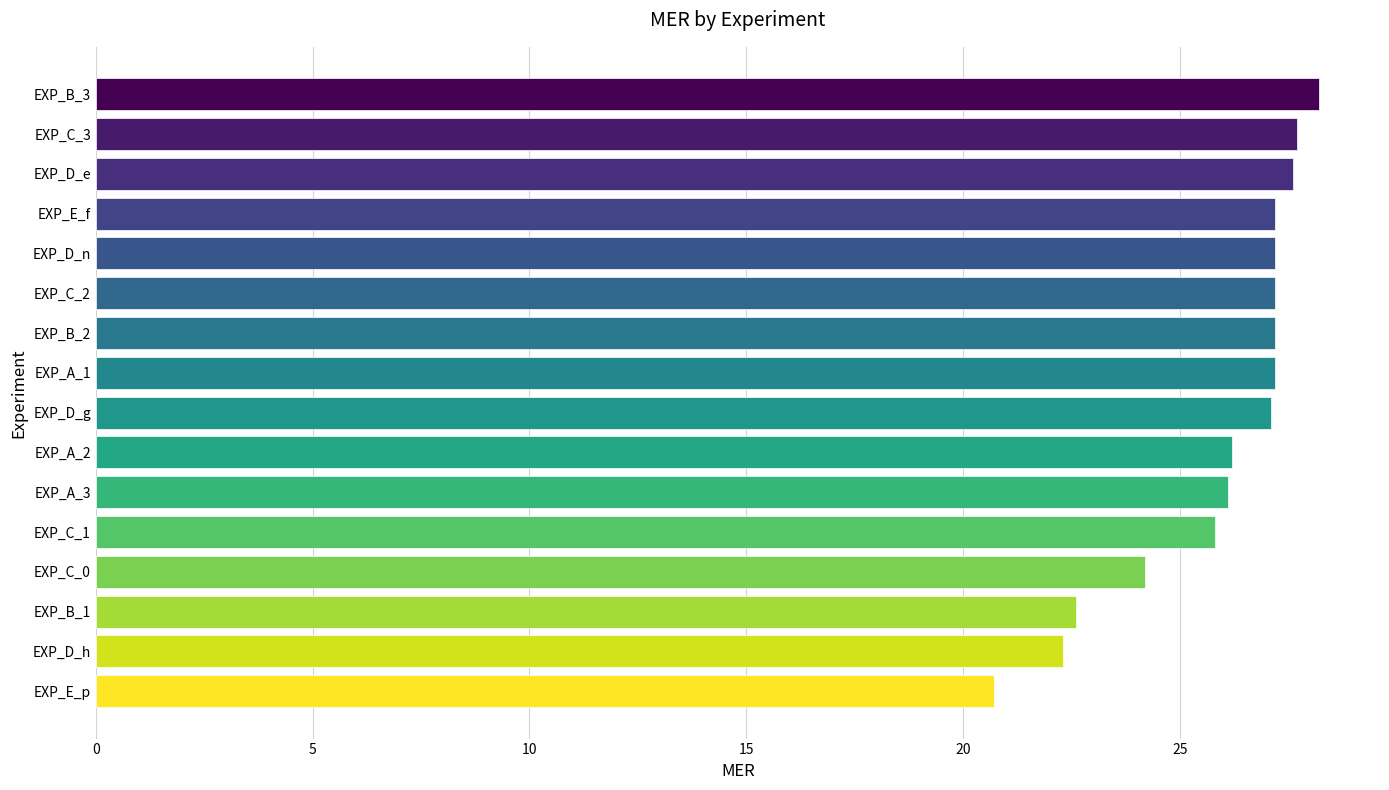

What is the greatest value displayed?

28.2